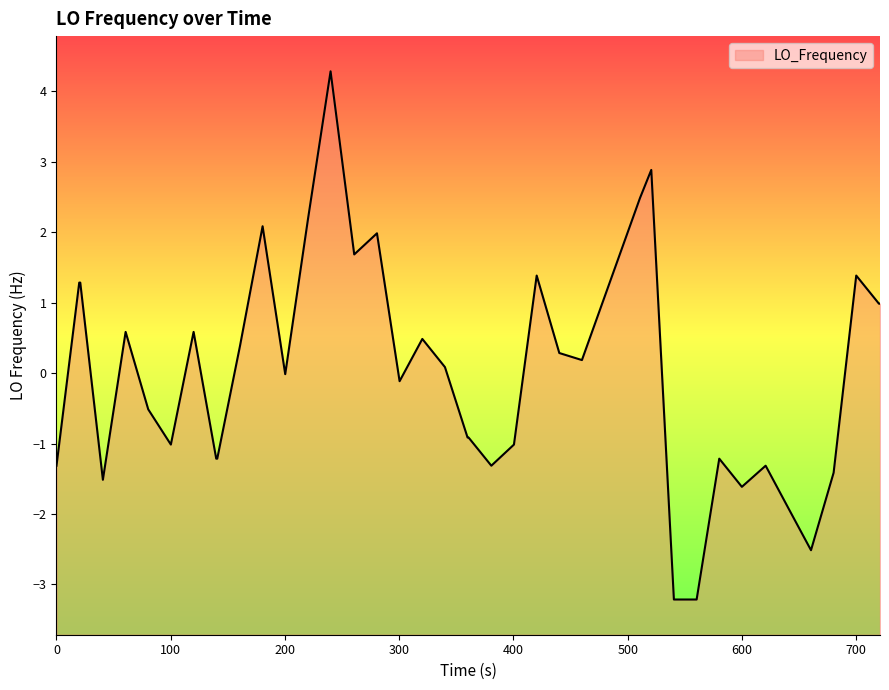

The chart shows a value of -1.3 at 0. True or false?

True